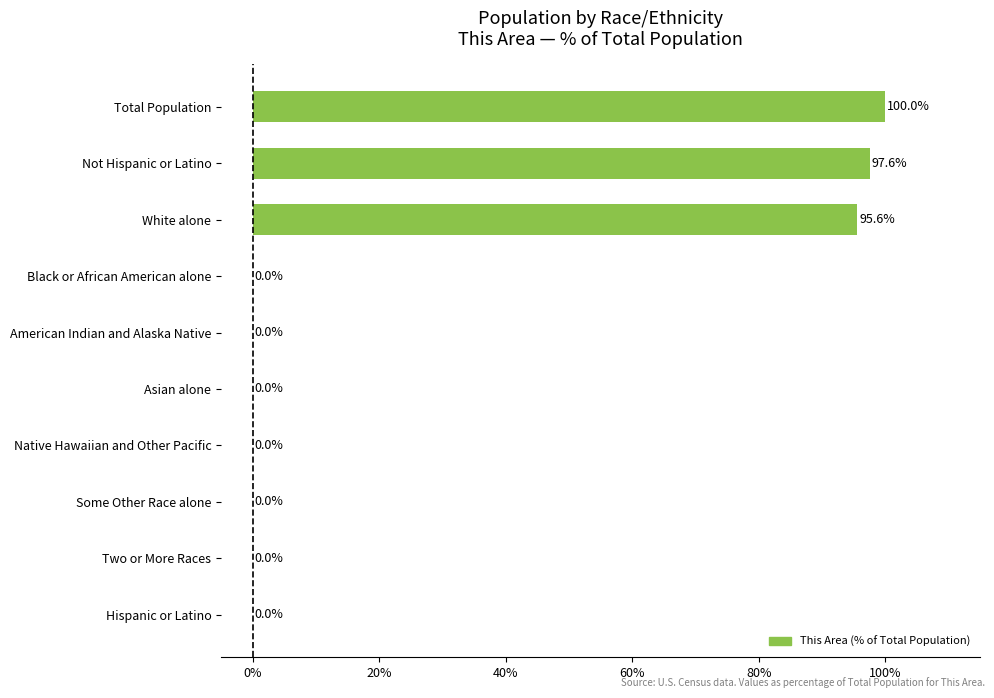

Between Two or More Races and Not Hispanic or Latino, which is larger?

Not Hispanic or Latino